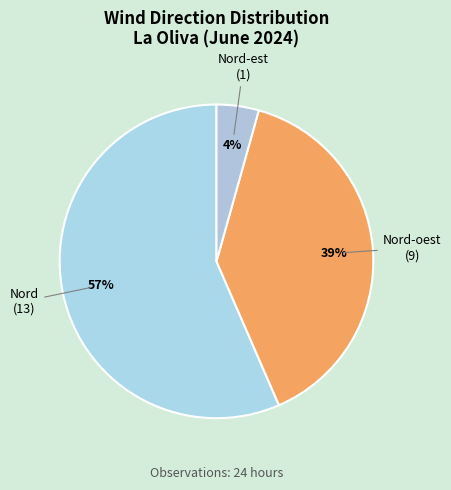

Rank the categories by value from lowest to highest.

Nord-est, Nord-oest, Nord